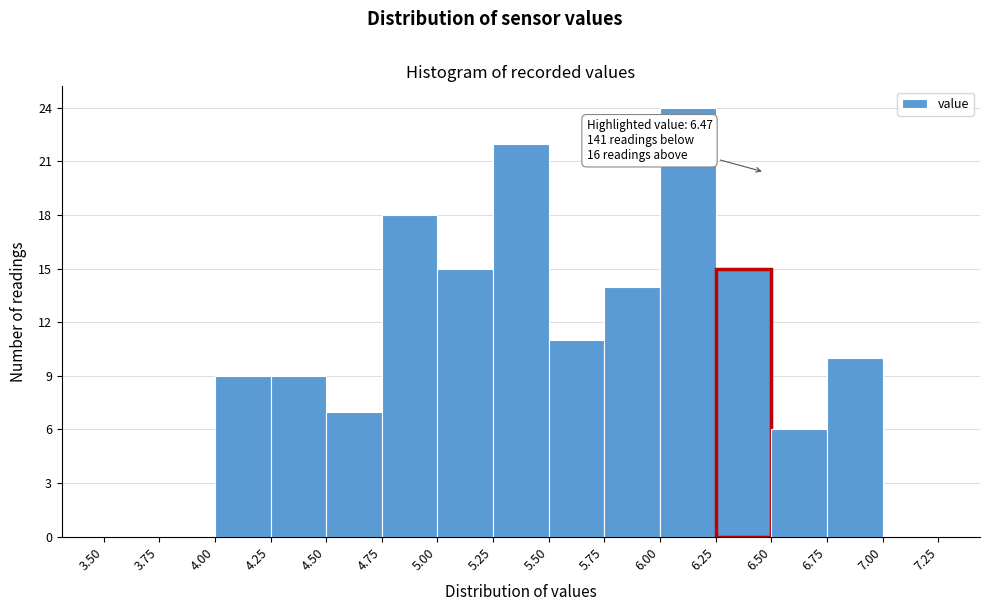

Over which range of the x-axis is the bar tallest?

6.00 to 6.25